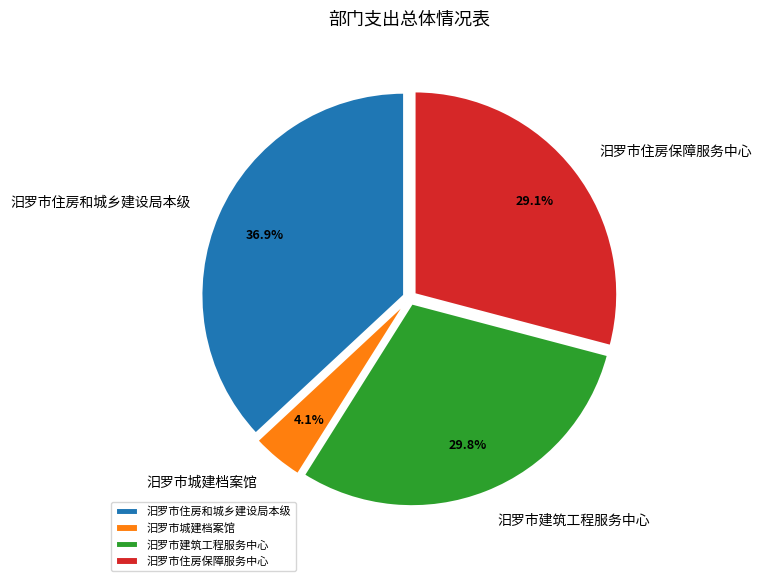

What percentage is NOT represented by 汨罗市建筑工程服务中心?

70.2%